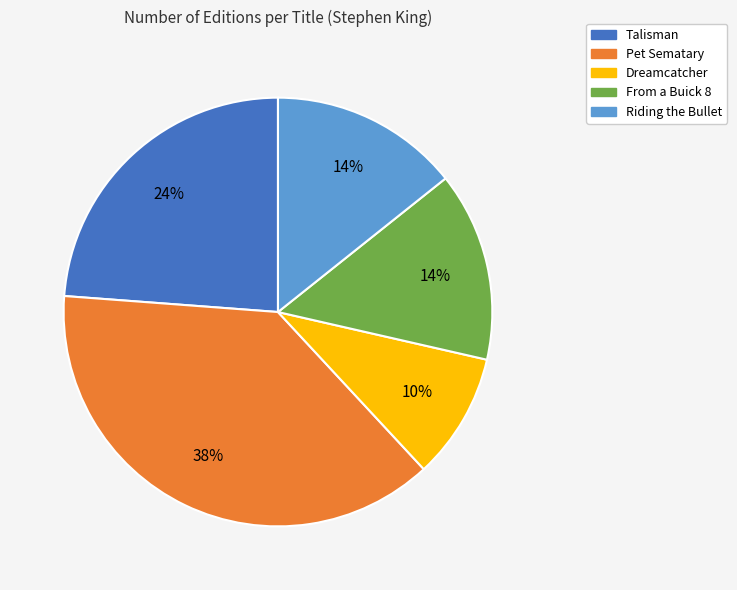

True or false: Talisman accounts for 24% of the total.

True